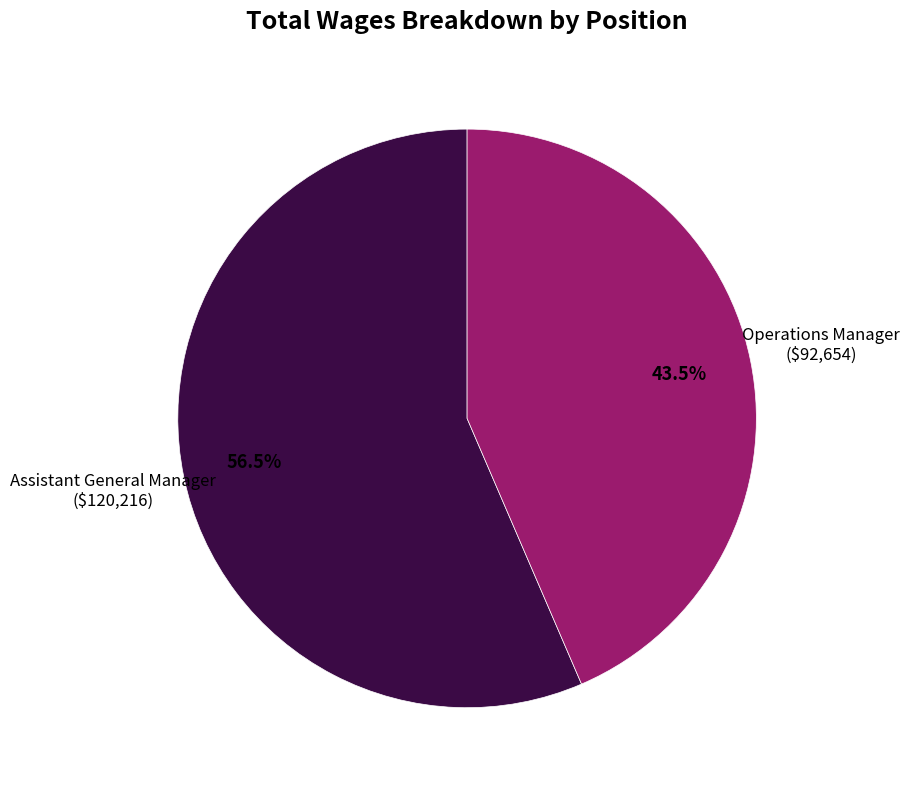

To the nearest percent, what is the average slice percentage?

50%